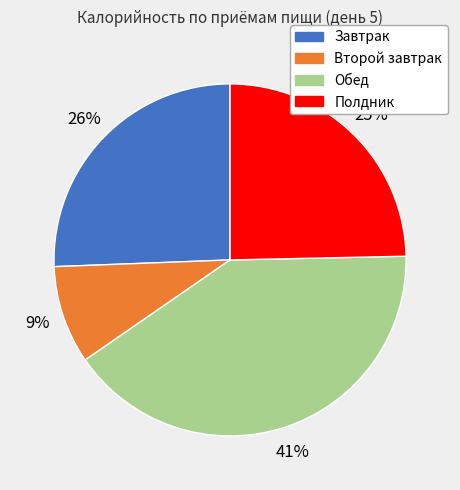

Does any single category account for the majority?

No